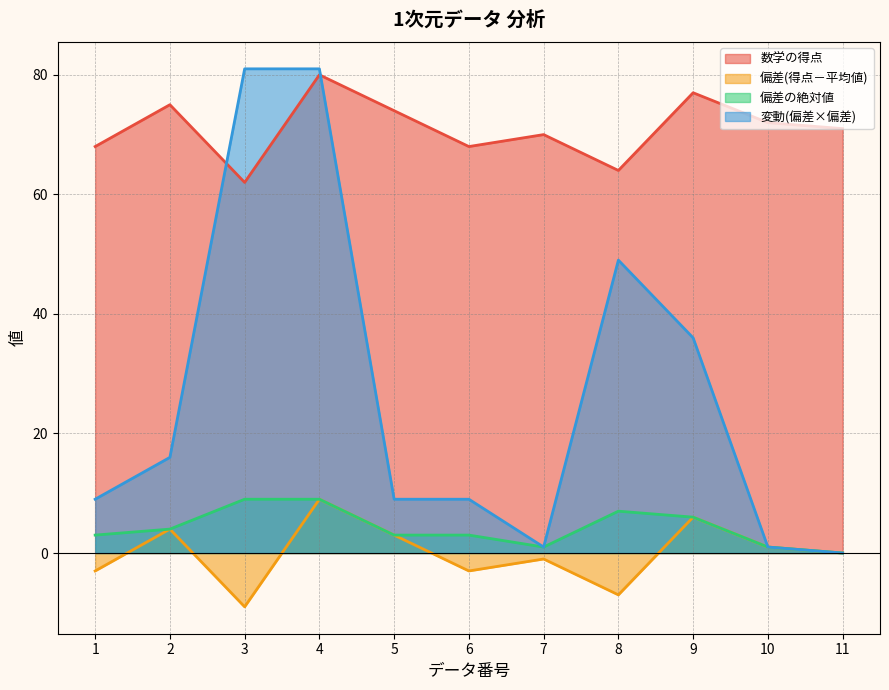

Where is the first local minimum for 偏差(得点－平均値)?

3